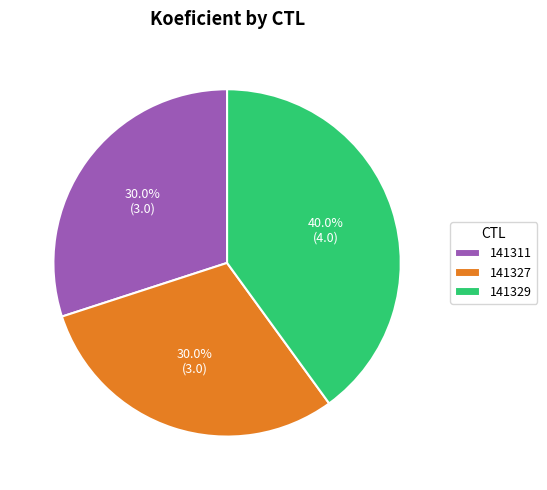

Which has a higher value, 141329 or 141327?

141329